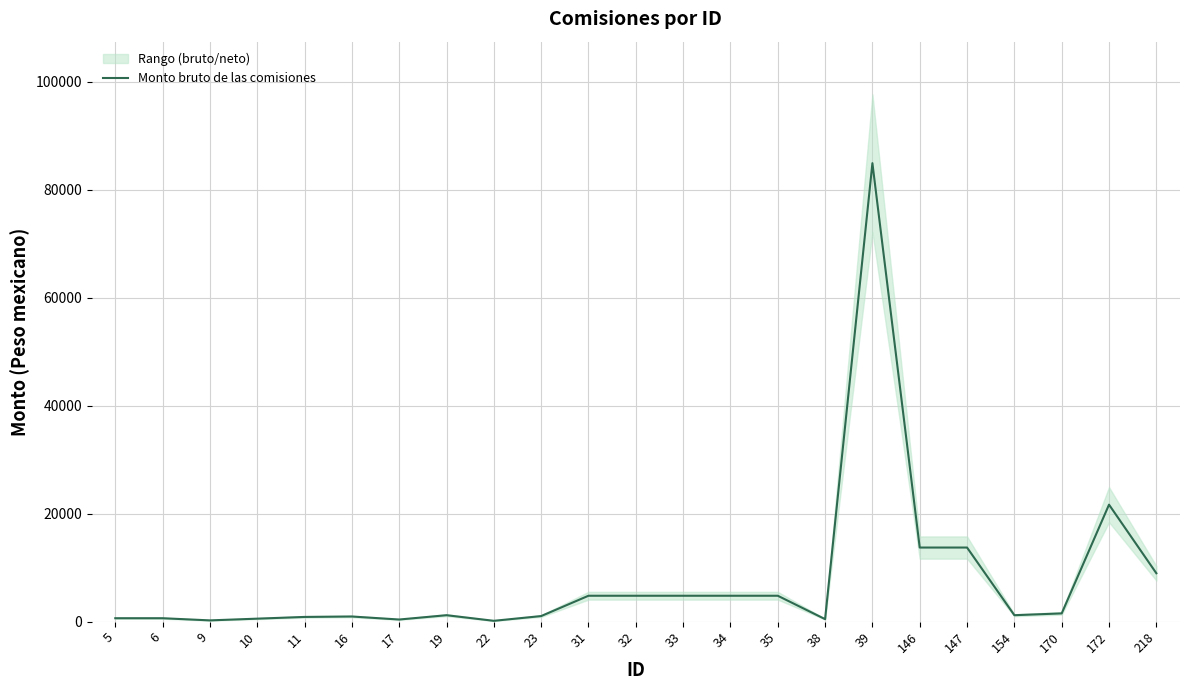

What is the smallest value displayed?

160.0